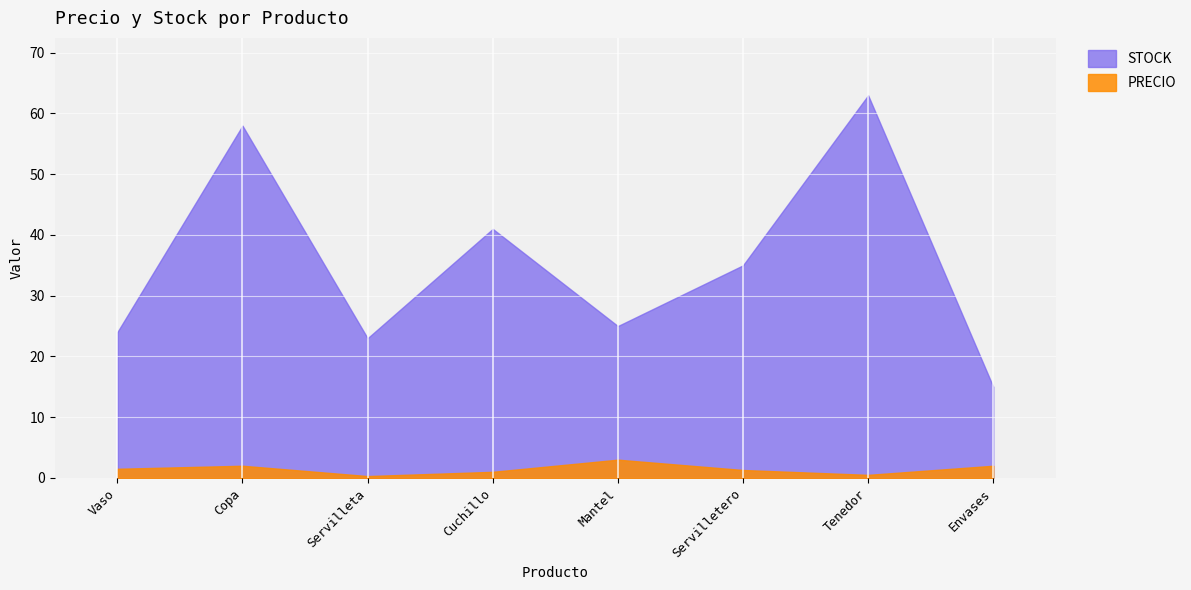

What value does the STOCK series have at Servilletero?

35.0